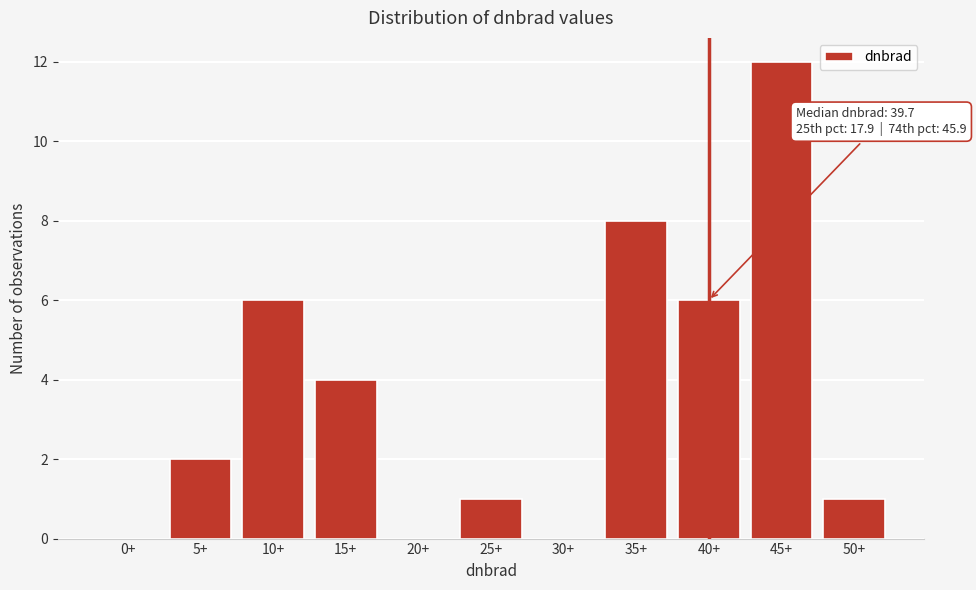

Reading left to right, transcribe all the data shown in this chart.

0+=0	5+=2	10+=6	15+=4	20+=0	25+=1	30+=0	35+=8	40+=6	45+=12	50+=1